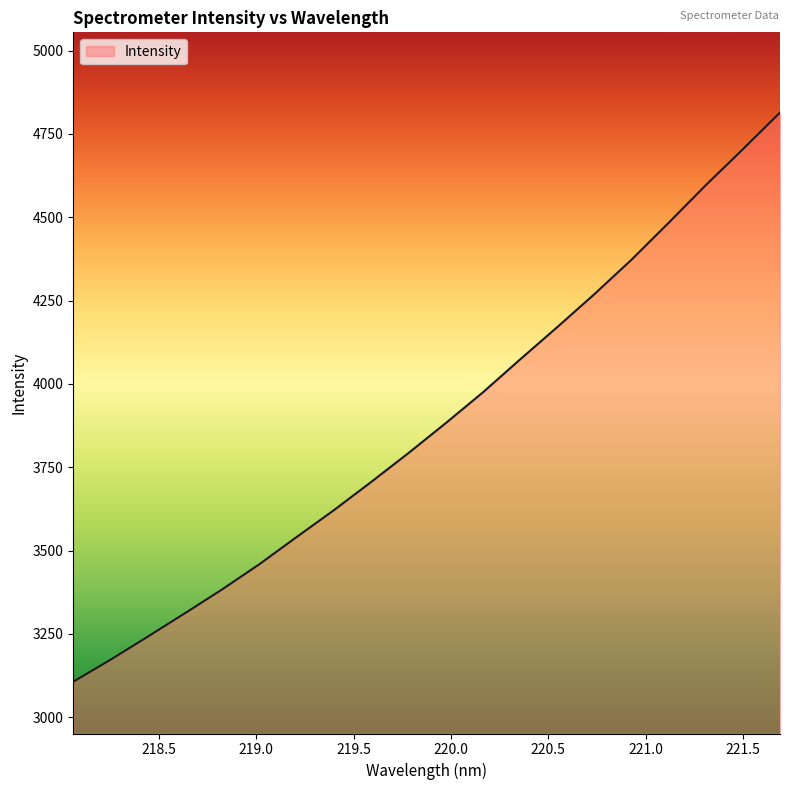

What is the maximum value shown in the chart?

4813.9